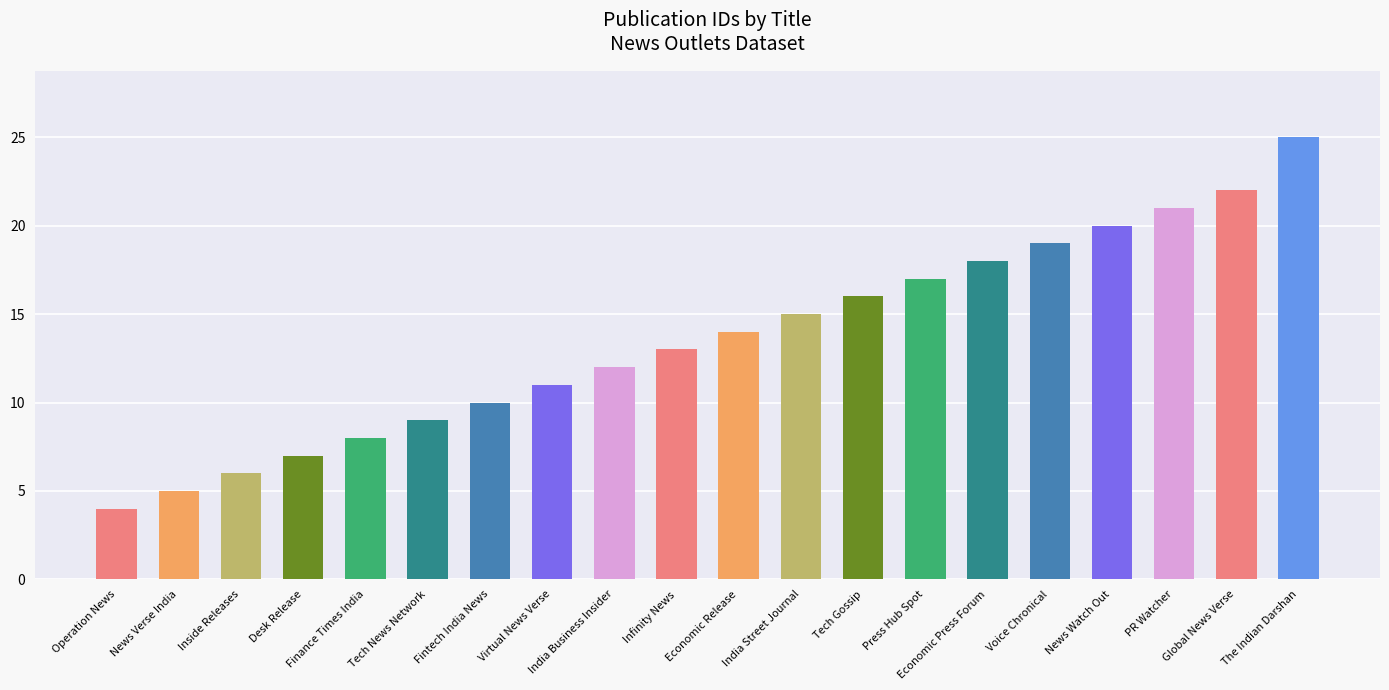

Reading right to left, list all the values displayed in this chart.

The Indian Darshan=25	Global News Verse=22	PR Watcher=21	News Watch Out=20	Voice Chronical=19	Economic Press Forum=18	Press Hub Spot=17	Tech Gossip=16	India Street Journal=15	Economic Release=14	Infinity News=13	India Business Insider=12	Virtual News Verse=11	Fintech India News=10	Tech News Network=9	Finance Times India=8	Desk Release=7	Inside Releases=6	News Verse India=5	Operation News=4